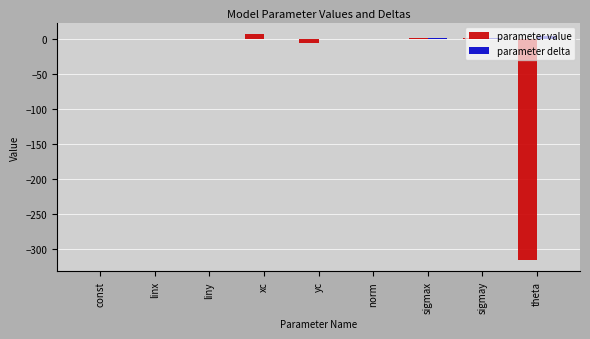

Which series has the largest total across all categories?

parameter delta